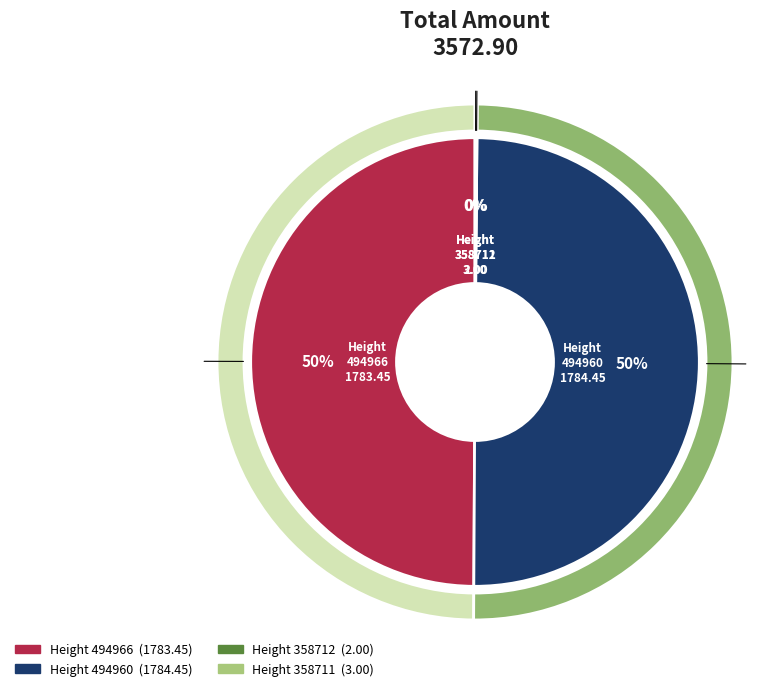

Is 358712 the majority of the pie?

No